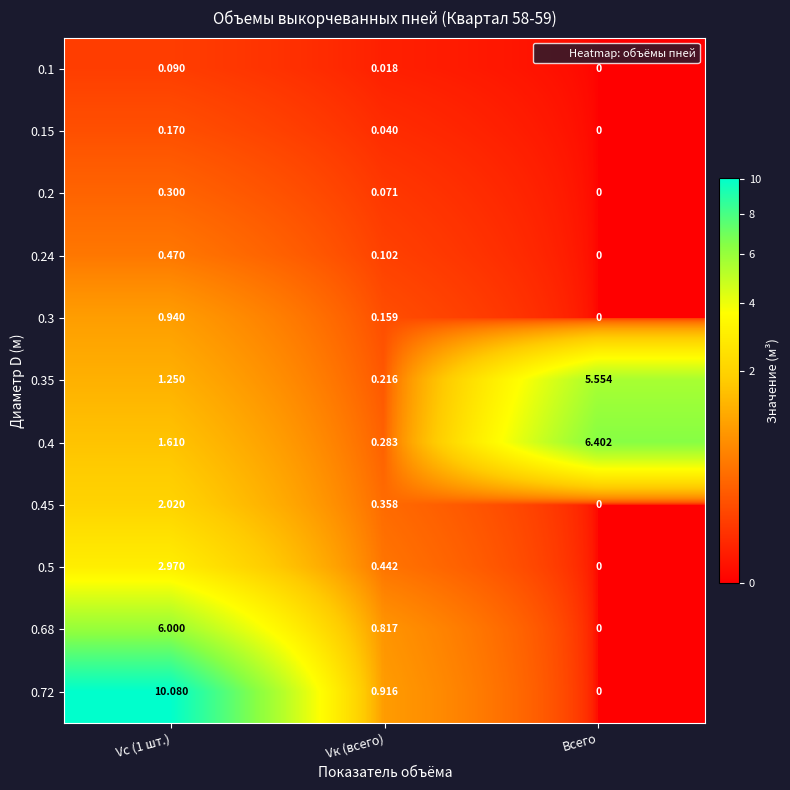

At which label does 0.4 reach its minimum?

Vк (всего)